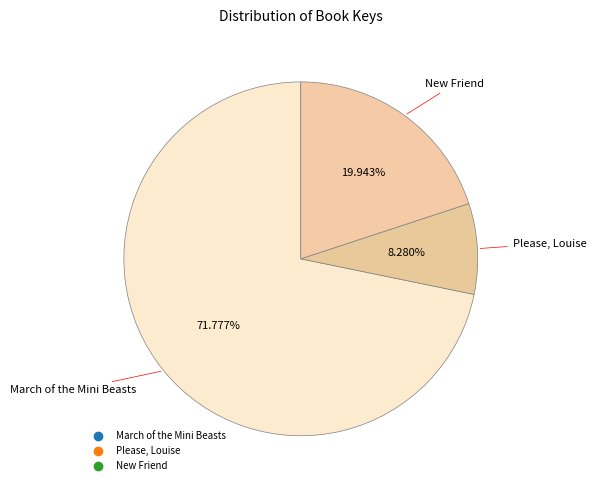

How many segments does this pie chart have?

3